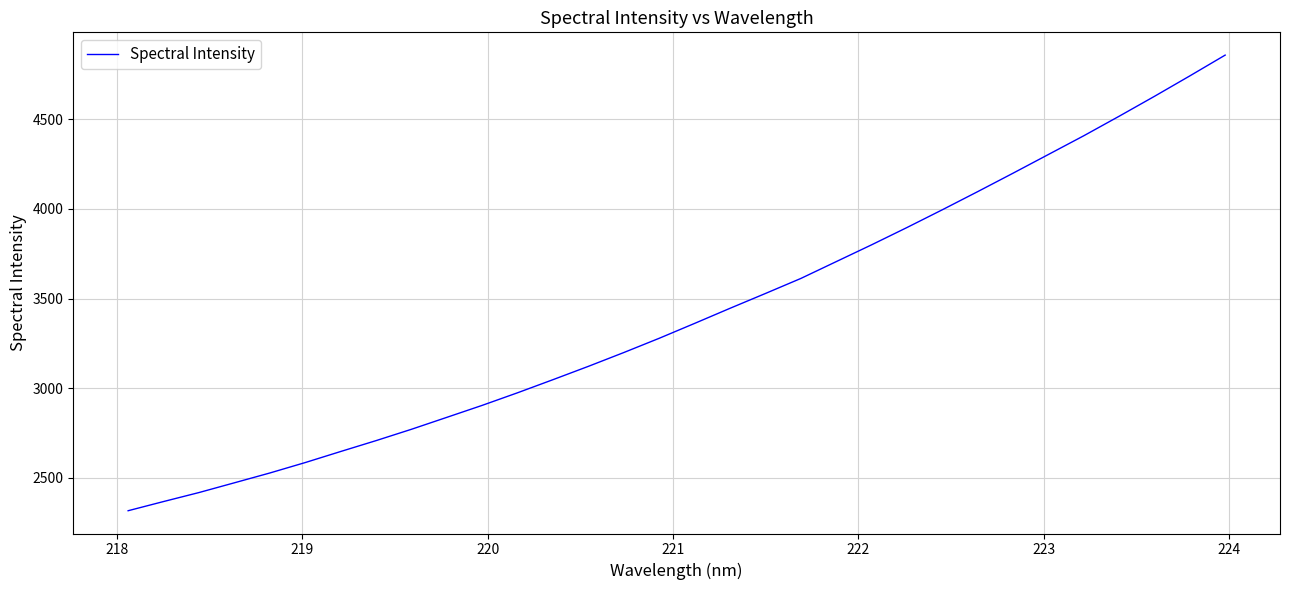

How many values are below 3361?

16